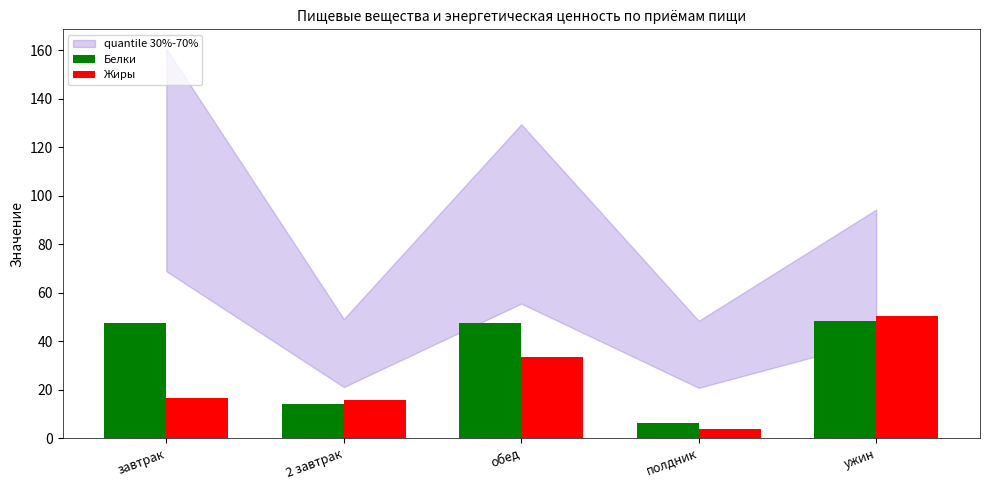

What is the sum of the Жиры values at обед and завтрак?

49.8